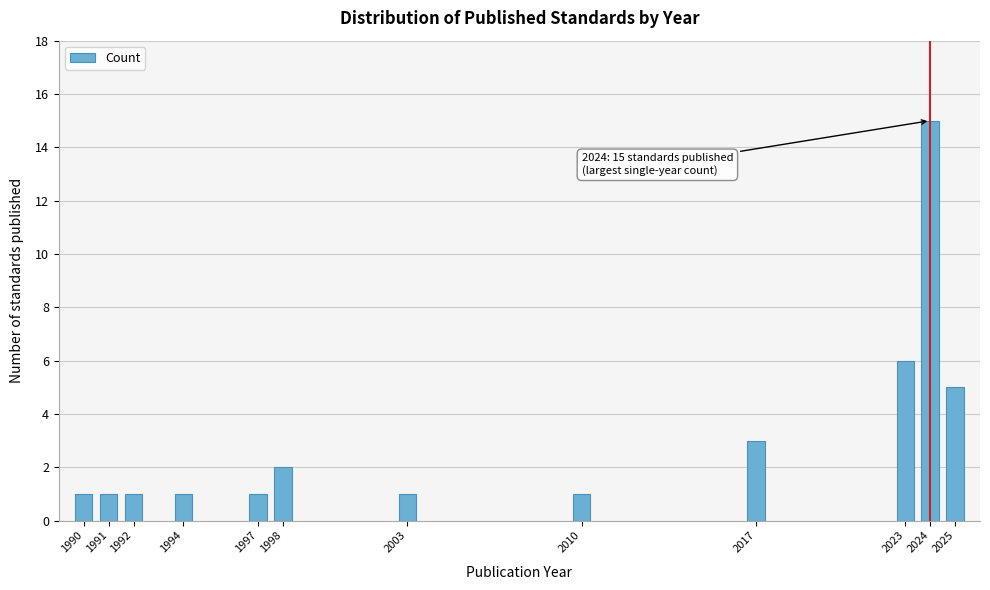

Reading left to right, extract all data points from this chart.

1990=1	1991=1	1992=1	1994=1	1997=1	1998=2	2003=1	2010=1	2017=3	2023=6	2024=15	2025=5